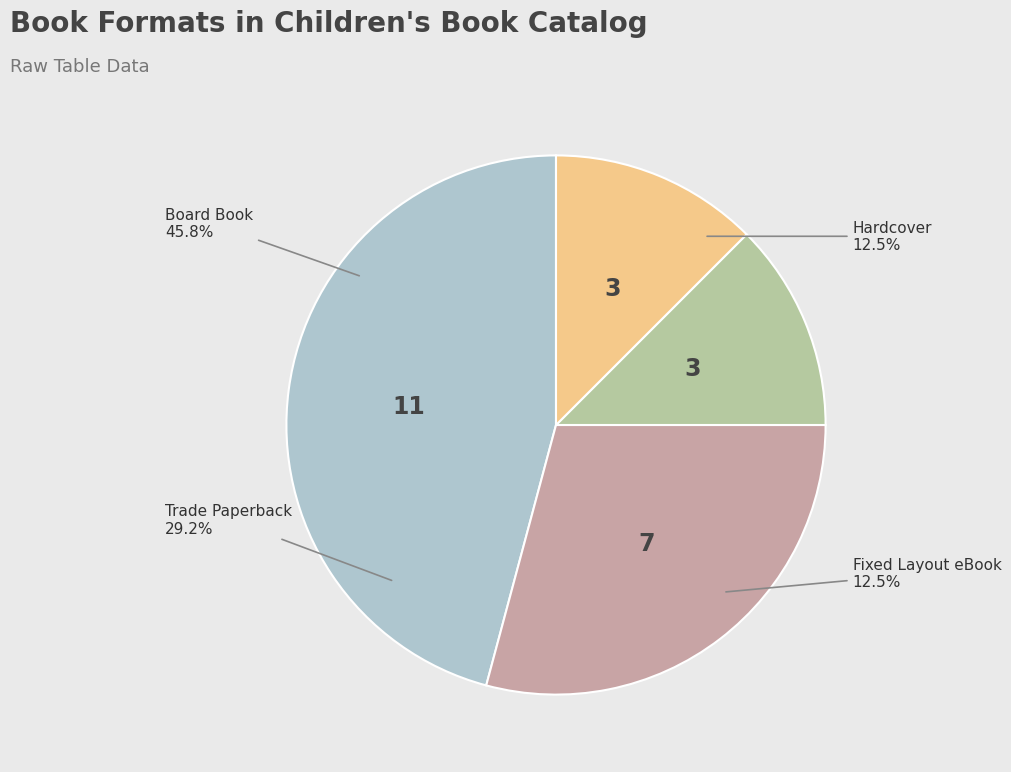

How many segments does this pie chart have?

4